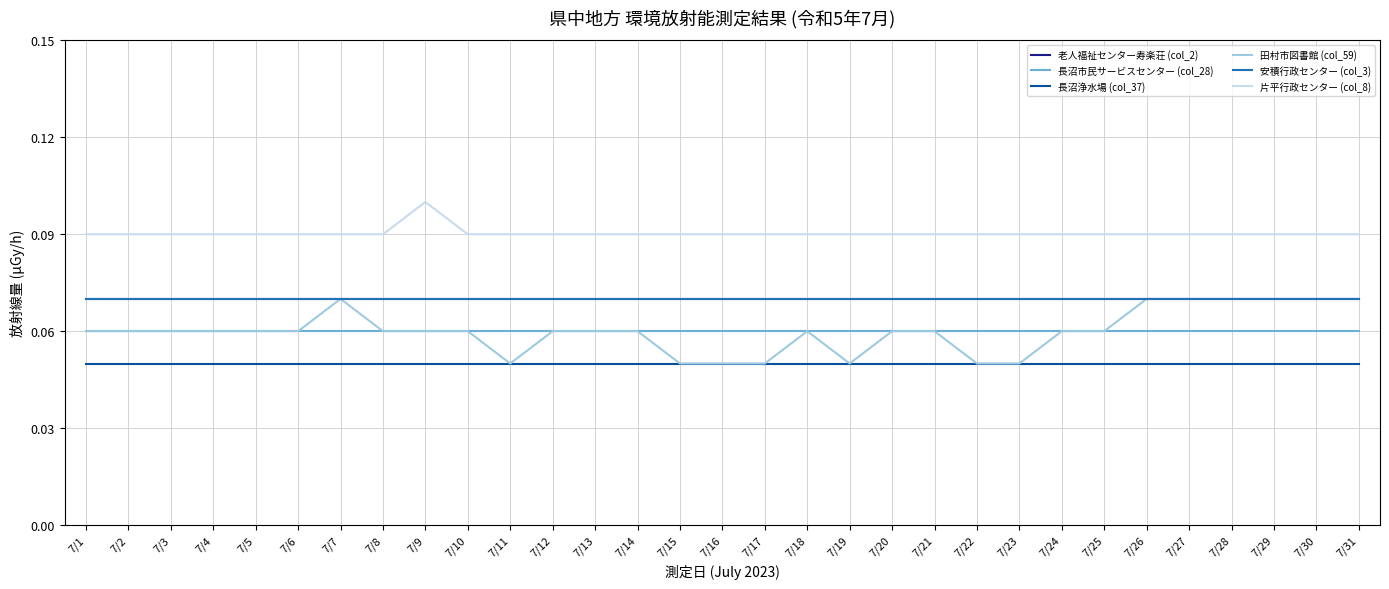

The 片平行政センター (col_8) series shows 0.1 at 7/9. True or false?

True